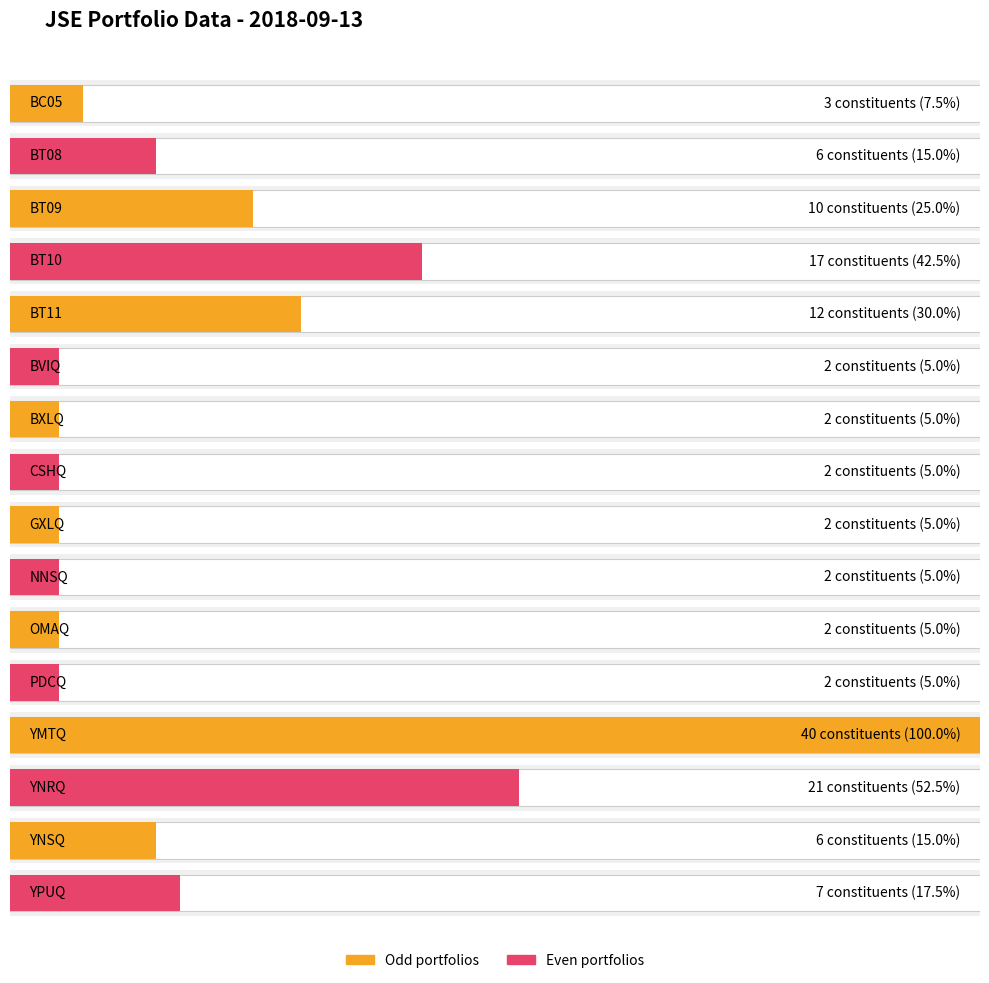

Rank the categories by value from lowest to highest.

BVIQ, BXLQ, CSHQ, GXLQ, NNSQ, OMAQ, PDCQ, BC05, BT08, YNSQ, YPUQ, BT09, BT11, BT10, YNRQ, YMTQ